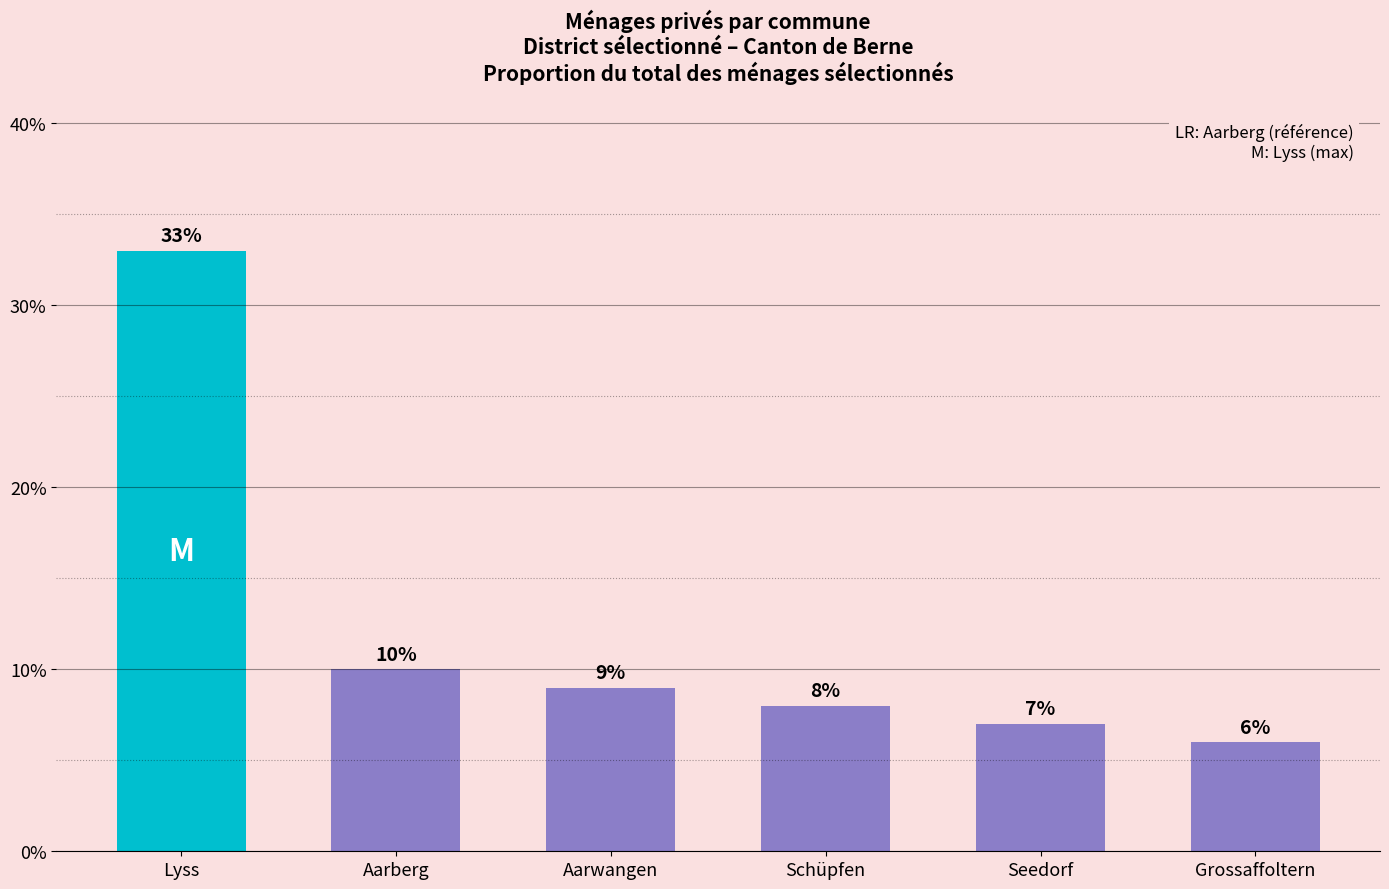

Which has a higher value, Lyss or Seedorf?

Lyss